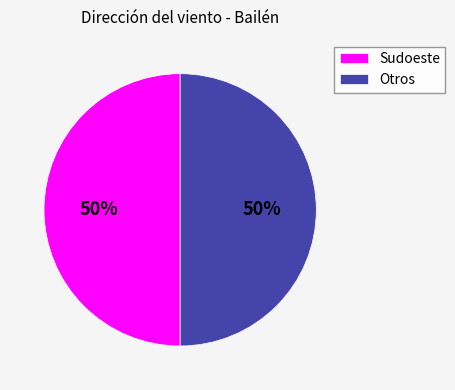

Do Sudoeste and Otros together represent more than half of the pie?

Yes